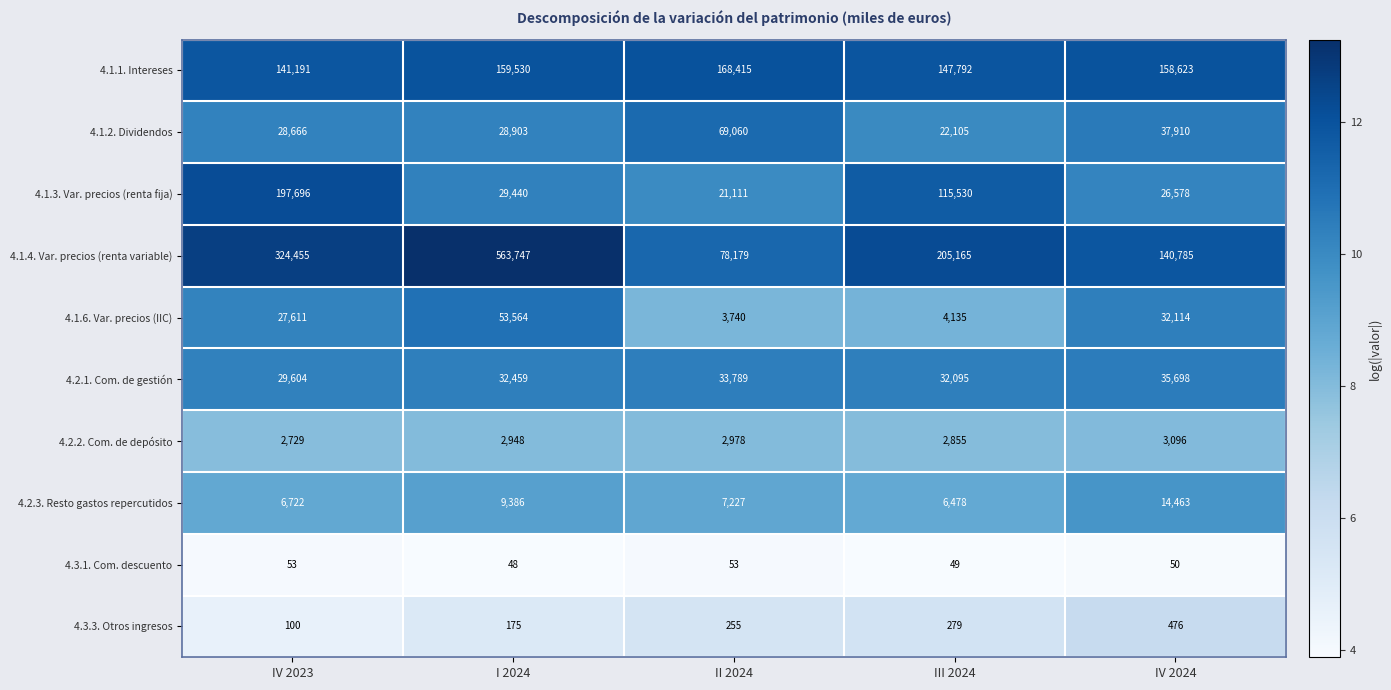

What is the spread (max minus min) of values at II 2024?

168362